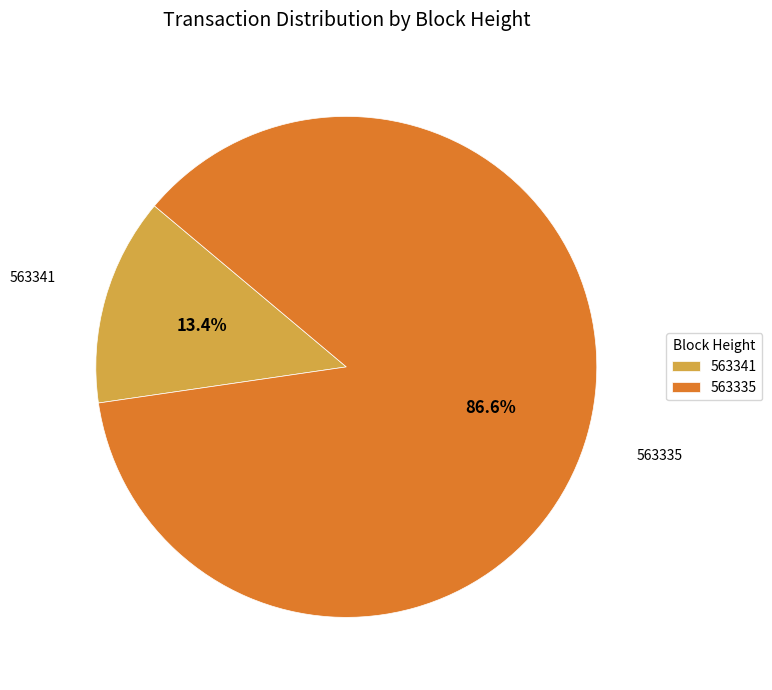

To the nearest percent, what percentage of the pie is 563341?

13%